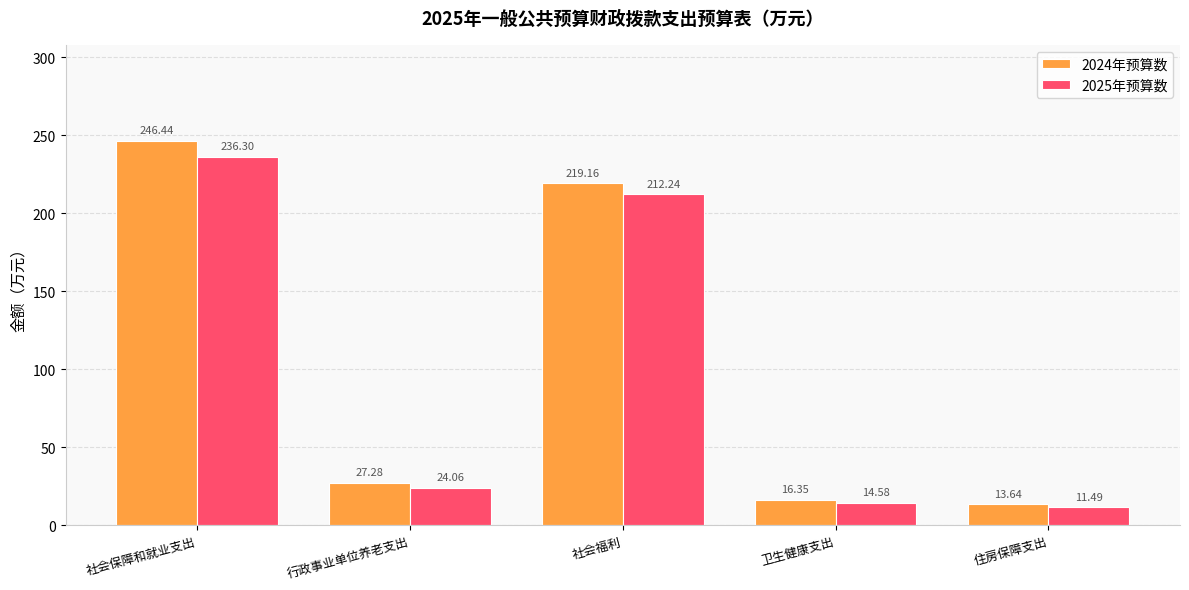

At which label is 2025年预算数 closest to 123?

社会福利